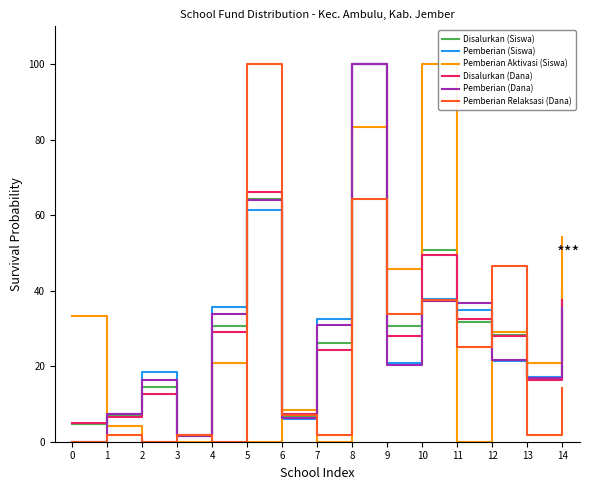

Does the chart display data point markers on the line(s)?

No